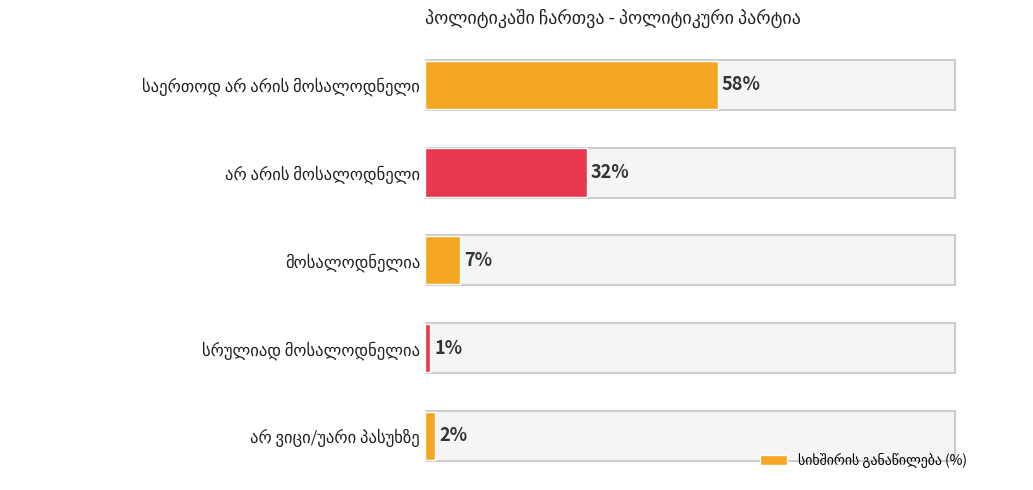

Are the bars horizontal?

Yes